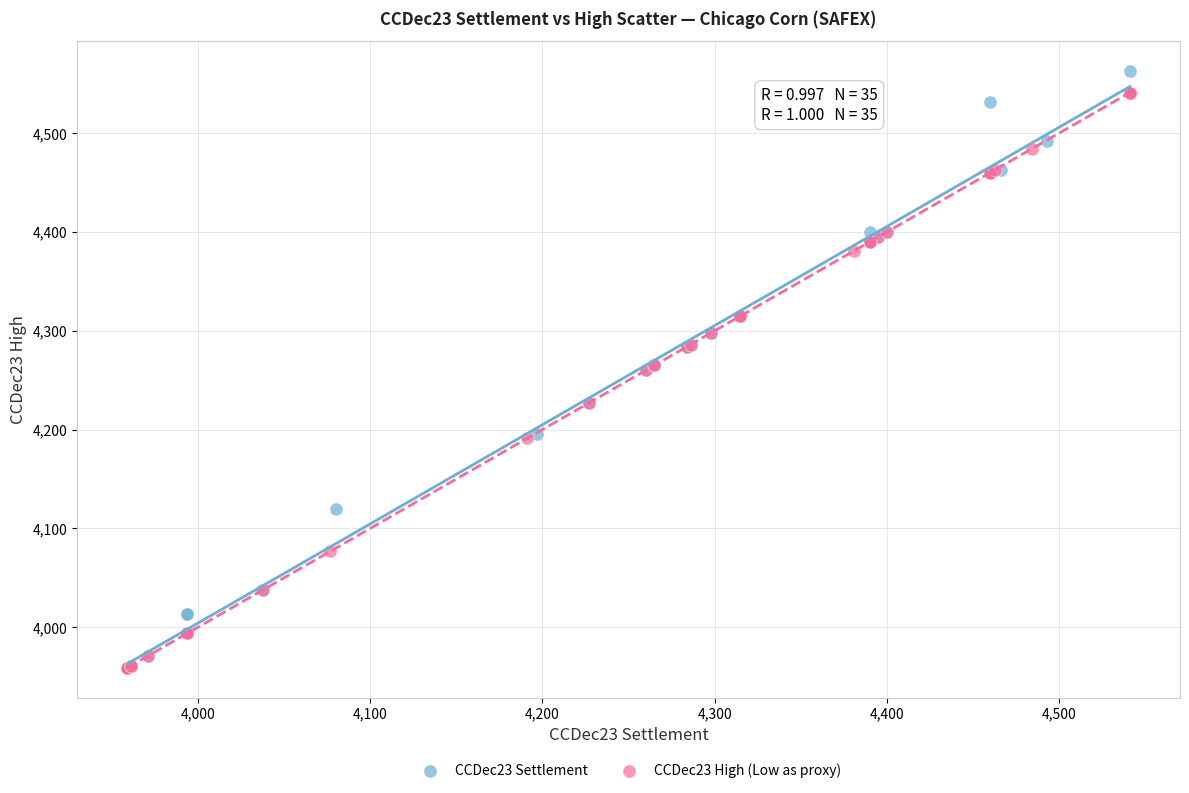

What are all the series names shown in the legend?

CCDec23 Settlement, CCDec23 High (Low as proxy)